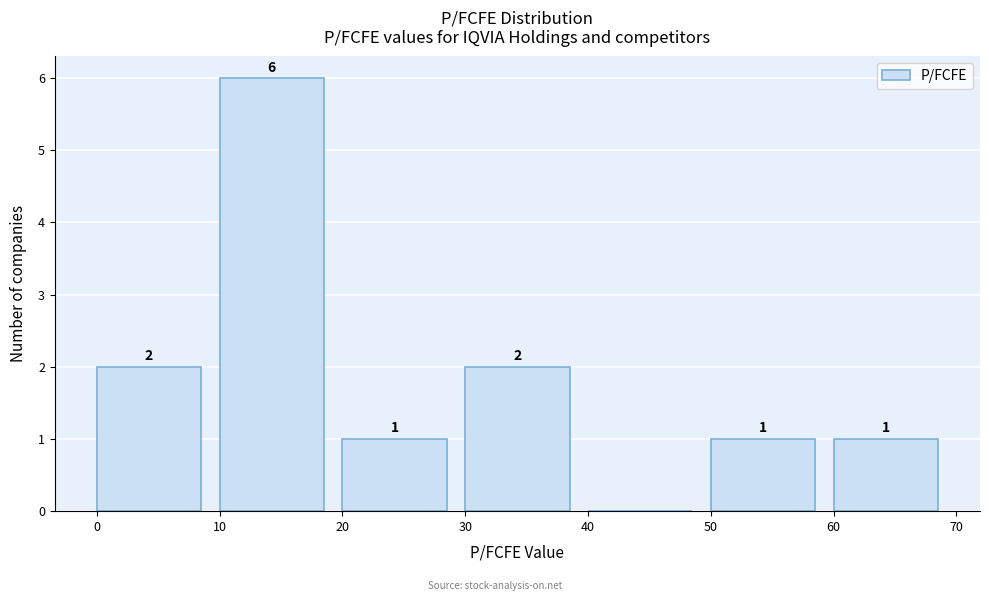

Which range on the x-axis has the tallest bar?

10 to 20